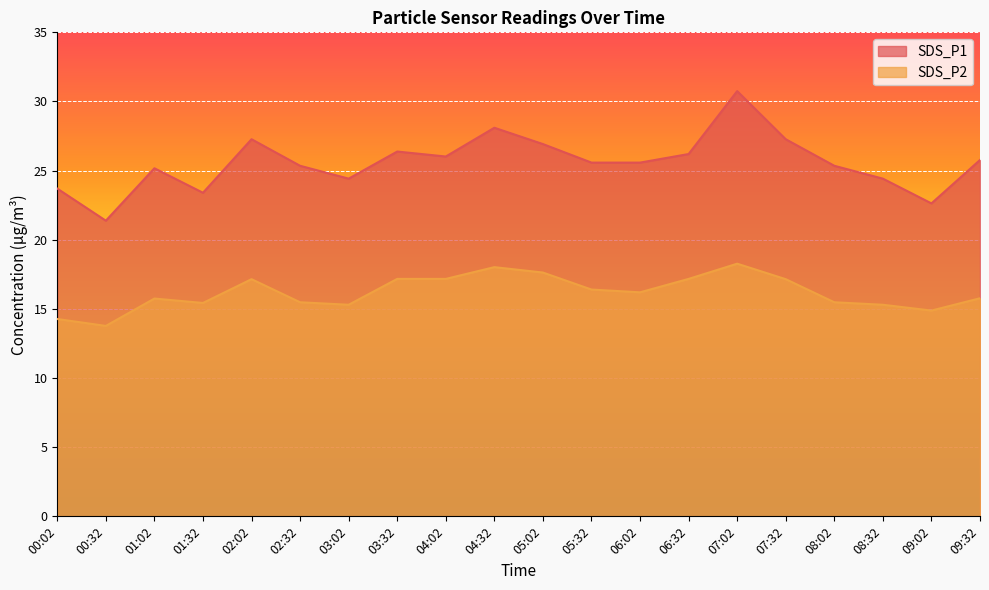

True or false: SDS_P2 and SDS_P1 intersect in this chart.

False